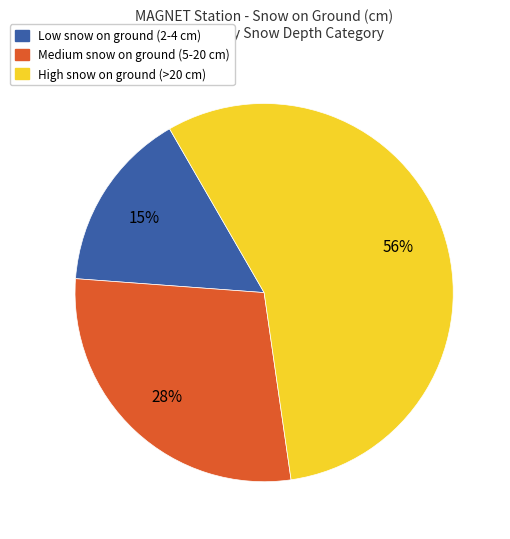

To the nearest percent, what is the difference between the largest and smallest slice percentages?

41%